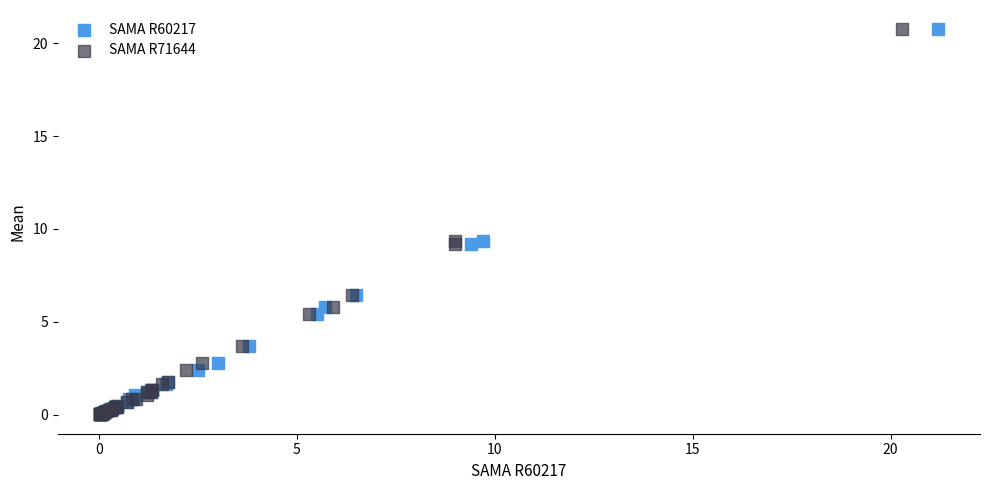

What are all the series names shown in the legend?

SAMA R60217, SAMA R71644